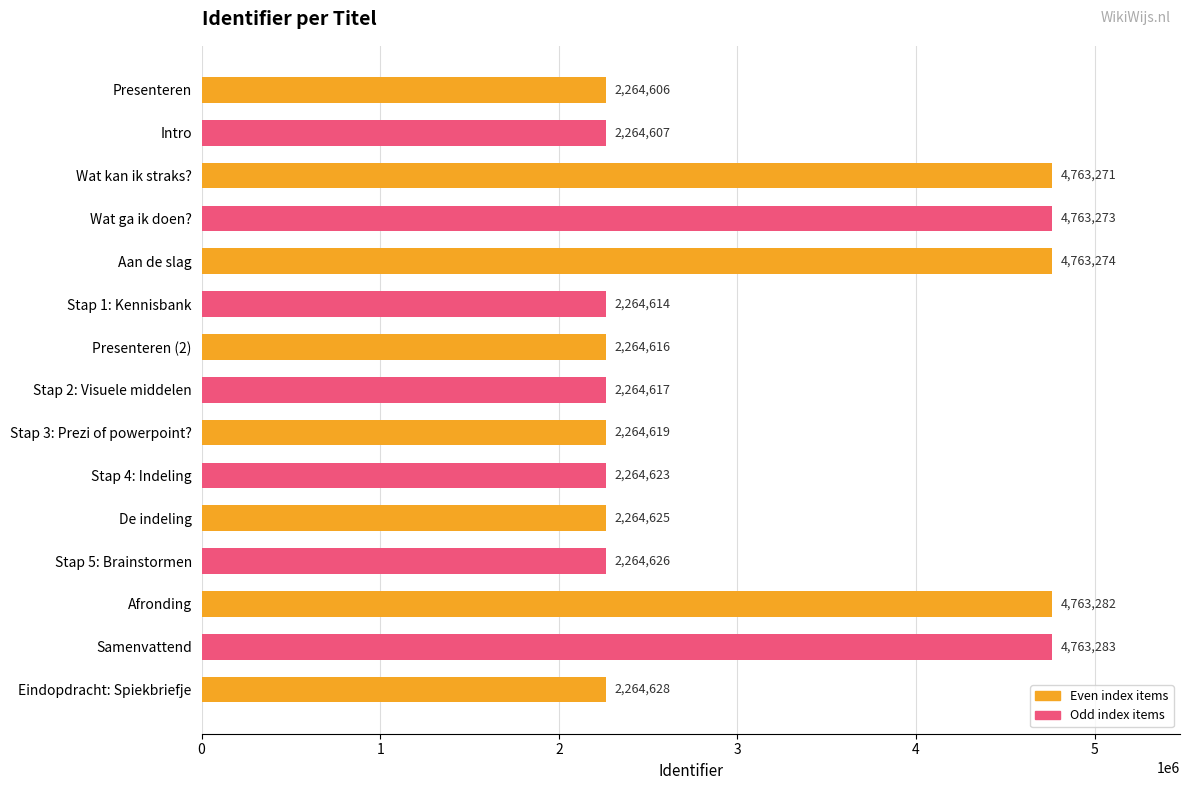

List the labels in order of value, smallest first.

Presenteren, Intro, Stap 1: Kennisbank, Presenteren (2), Stap 2: Visuele middelen, Stap 3: Prezi of powerpoint?, Stap 4: Indeling, De indeling, Stap 5: Brainstormen, Eindopdracht: Spiekbriefje, Wat kan ik straks?, Wat ga ik doen?, Aan de slag, Afronding, Samenvattend